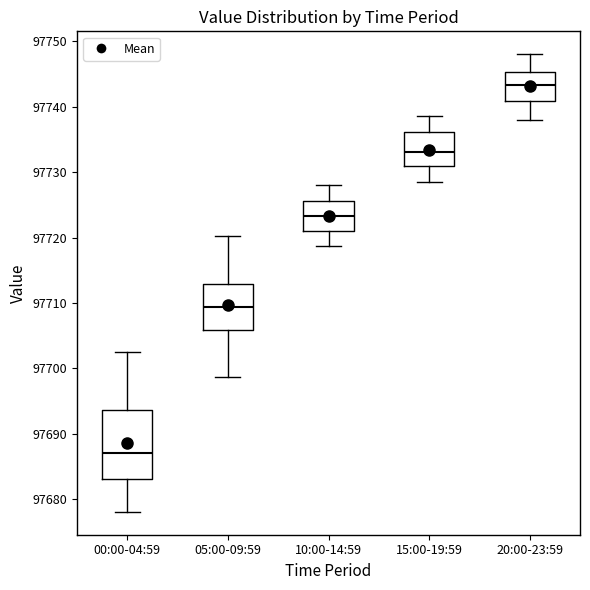

Reading left to right, transcribe this box plot: for each box, give where its median line is, the range the box spans, and where its two whiskers end, as read against the y-axis. The values are not printed on the chart, so give them approximately, as read against the axis.

00:00-04:59: median 97687, box 97683 to 97694, whiskers 97678 to 97702
05:00-09:59: median 97709, box 97706 to 97713, whiskers 97699 to 97720
10:00-14:59: median 97723, box 97721 to 97726, whiskers 97719 to 97728
15:00-19:59: median 97733, box 97731 to 97736, whiskers 97729 to 97739
20:00-23:59: median 97743, box 97741 to 97745, whiskers 97738 to 97748